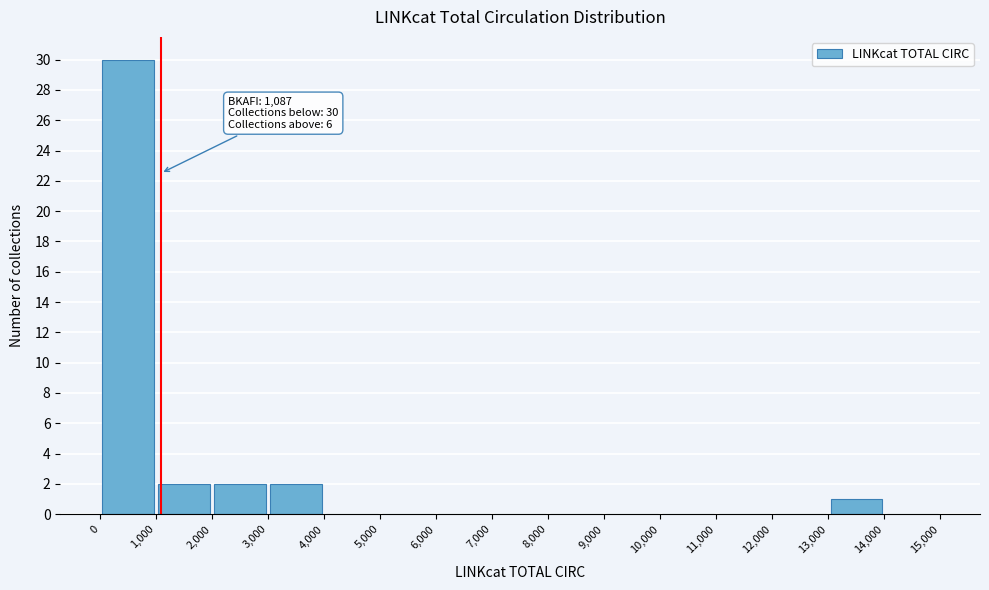

Over which range of the x-axis is the bar tallest?

0 to 1,000